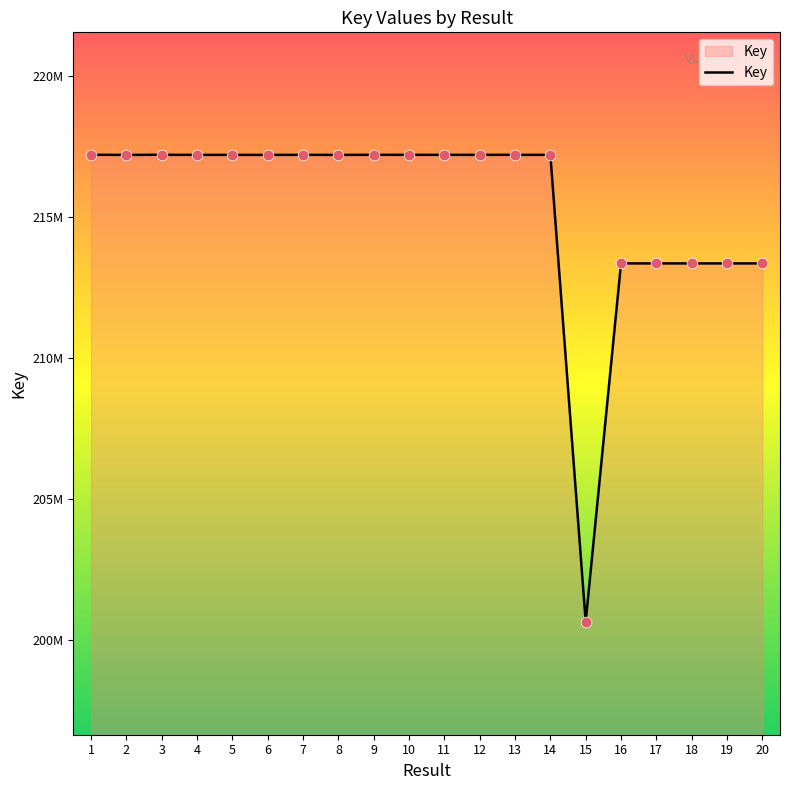

Which has a higher value, 9 or 20?

9